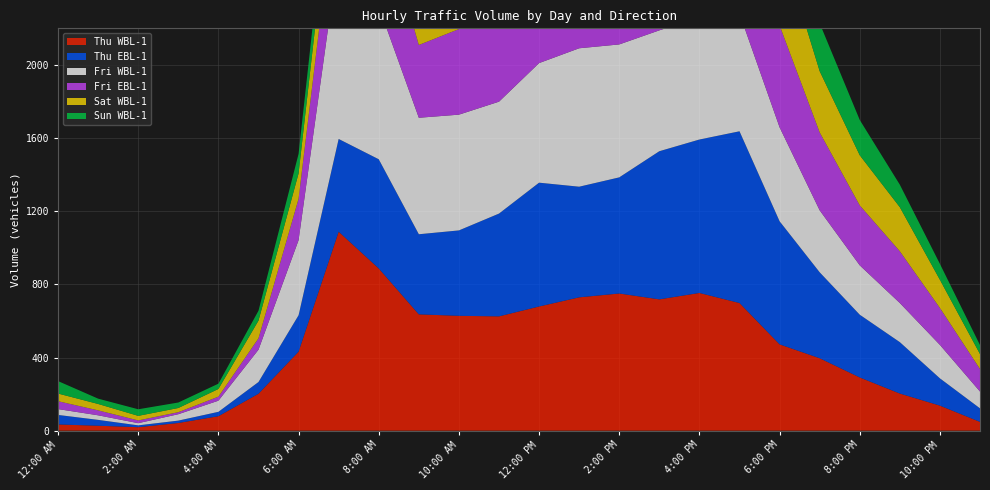

Reading left to right, what are all the values shown in this chart?

Thu WBL-1: 12:00 AM=34	1:00 AM=27	2:00 AM=19	3:00 AM=42	4:00 AM=79	5:00 AM=202	6:00 AM=432	7:00 AM=1088	8:00 AM=887	9:00 AM=636	10:00 AM=628	11:00 AM=625	12:00 PM=679	1:00 PM=729	2:00 PM=750	3:00 PM=718	4:00 PM=753	5:00 PM=698	6:00 PM=472	7:00 PM=396	8:00 PM=291	9:00 PM=203	10:00 PM=137	11:00 PM=48
Thu EBL-1: 12:00 AM=52	1:00 AM=32	2:00 AM=10	3:00 AM=13	4:00 AM=24	5:00 AM=64	6:00 AM=199	7:00 AM=507	8:00 AM=597	9:00 AM=438	10:00 AM=467	11:00 AM=562	12:00 PM=677	1:00 PM=605	2:00 PM=635	3:00 PM=810	4:00 PM=839	5:00 PM=939	6:00 PM=673	7:00 PM=470	8:00 PM=343	9:00 PM=281	10:00 PM=149	11:00 PM=74
Fri WBL-1: 12:00 AM=32	1:00 AM=25	2:00 AM=12	3:00 AM=35	4:00 AM=61	5:00 AM=177	6:00 AM=411	7:00 AM=1020	8:00 AM=836	9:00 AM=637	10:00 AM=633	11:00 AM=612	12:00 PM=654	1:00 PM=757	2:00 PM=727	3:00 PM=661	4:00 PM=668	5:00 PM=644	6:00 PM=514	7:00 PM=339	8:00 PM=270	9:00 PM=214	10:00 PM=183	11:00 PM=92
Fri EBL-1: 12:00 AM=43	1:00 AM=27	2:00 AM=15	3:00 AM=11	4:00 AM=22	5:00 AM=62	6:00 AM=226	7:00 AM=465	8:00 AM=547	9:00 AM=398	10:00 AM=468	11:00 AM=580	12:00 PM=691	1:00 PM=642	2:00 PM=682	3:00 PM=811	4:00 PM=806	5:00 PM=846	6:00 PM=557	7:00 PM=426	8:00 PM=328	9:00 PM=283	10:00 PM=202	11:00 PM=123
Sat WBL-1: 12:00 AM=42	1:00 AM=35	2:00 AM=25	3:00 AM=23	4:00 AM=42	5:00 AM=97	6:00 AM=139	7:00 AM=259	8:00 AM=432	9:00 AM=580	10:00 AM=598	11:00 AM=602	12:00 PM=588	1:00 PM=564	2:00 PM=517	3:00 PM=568	4:00 PM=534	5:00 PM=508	6:00 PM=465	7:00 PM=335	8:00 PM=274	9:00 PM=241	10:00 PM=154	11:00 PM=82
Sun WBL-1: 12:00 AM=68	1:00 AM=29	2:00 AM=36	3:00 AM=30	4:00 AM=29	5:00 AM=54	6:00 AM=107	7:00 AM=159	8:00 AM=316	9:00 AM=457	10:00 AM=558	11:00 AM=504	12:00 PM=527	1:00 PM=460	2:00 PM=424	3:00 PM=403	4:00 PM=438	5:00 PM=352	6:00 PM=303	7:00 PM=262	8:00 PM=193	9:00 PM=123	10:00 PM=87	11:00 PM=49